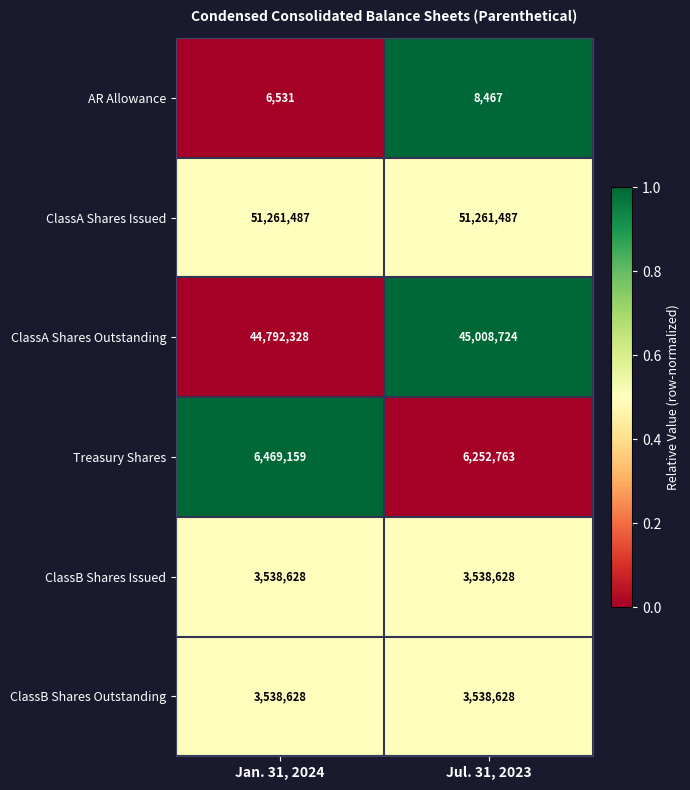

What is the greatest value displayed?

51261487